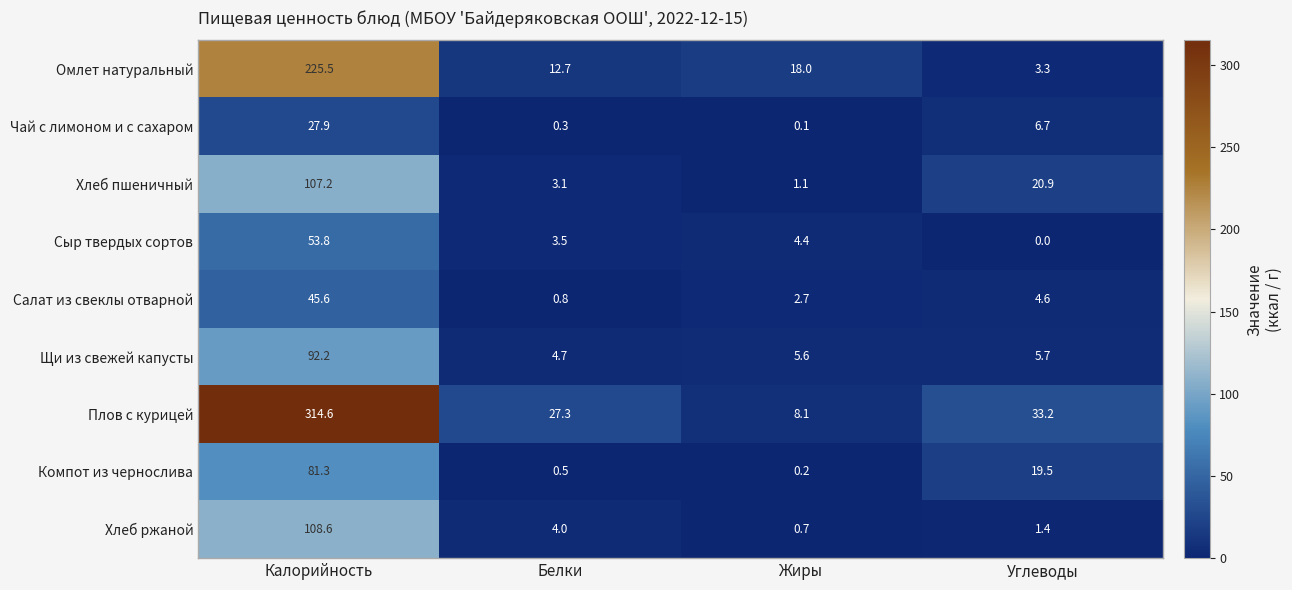

The value of Чай с лимоном и с сахаром at Углеводы is 6.7. True or false?

True